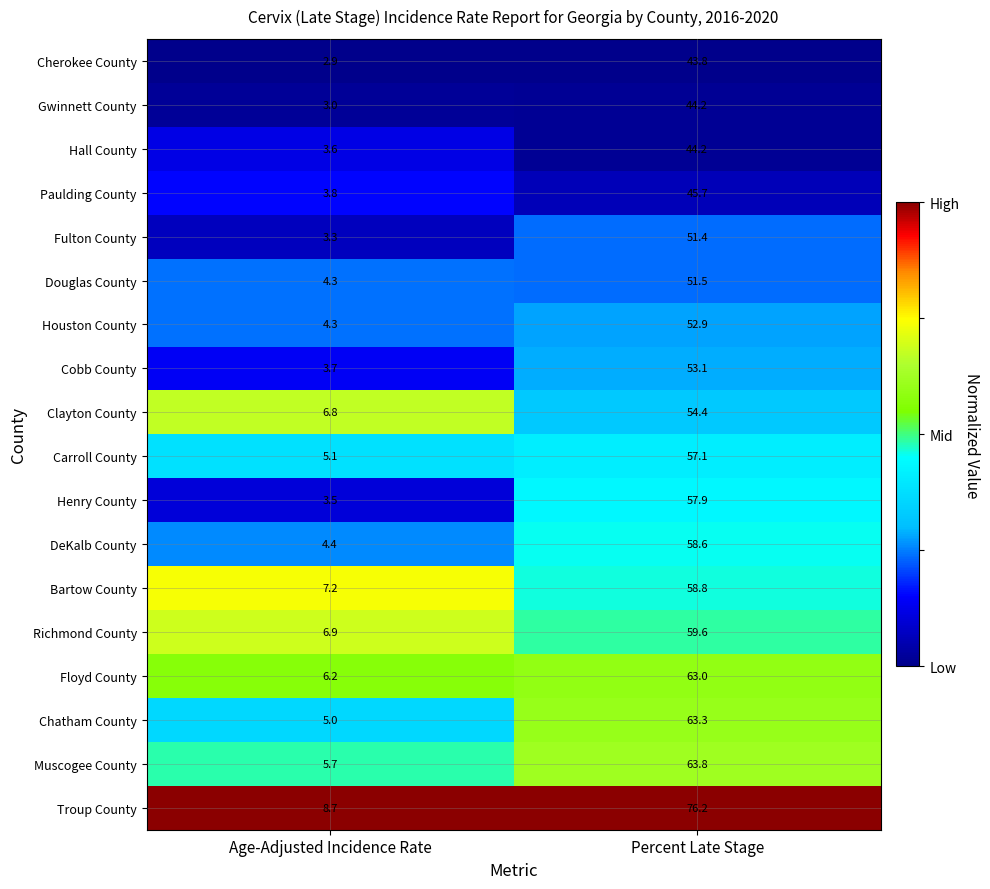

The value of Carroll County at Age-Adjusted Incidence Rate is 5.1. True or false?

True